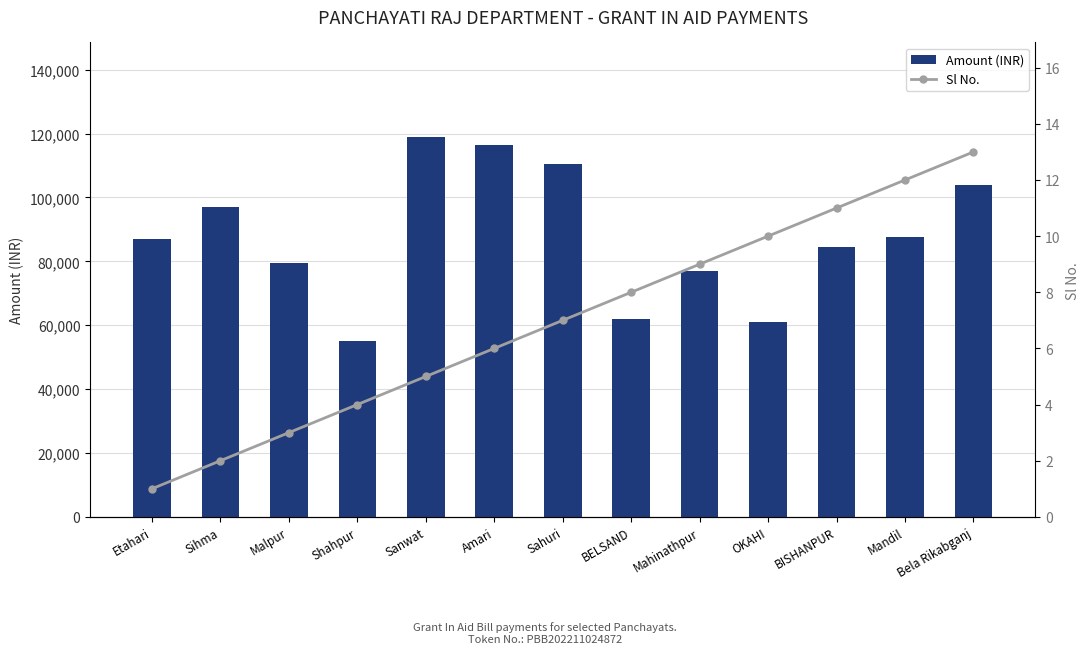

True or false: Sl No. has a value of 5 at Sanwat.

True